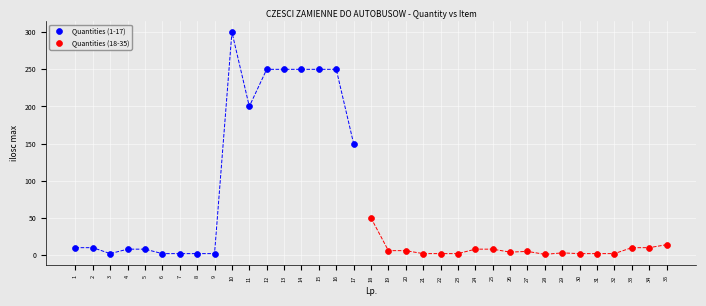

Which series reaches the maximum Y coordinate?

Quantities (1-17)